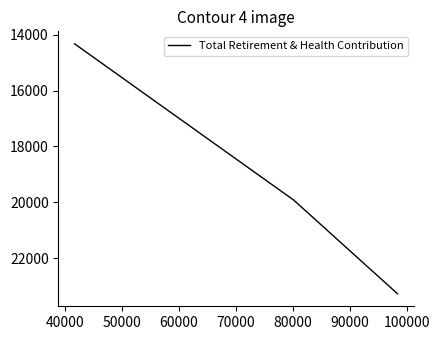

The chart shows a value of 6886 at 50000. True or false?

False